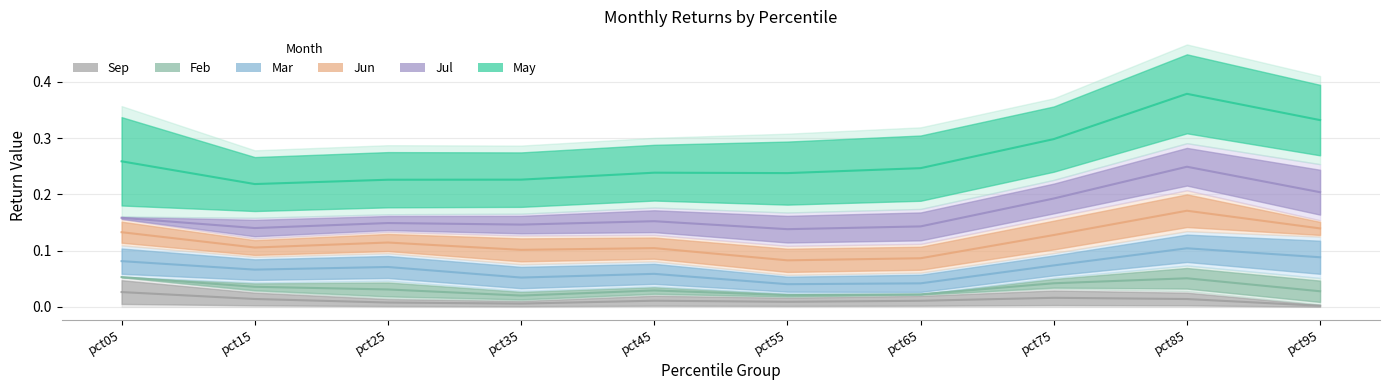

Reading left to right, extract all data points from this chart.

Sep: pct05=0.0	pct15=0.0	pct25=0.0	pct35=0.0	pct45=0.0	pct55=0.0	pct65=0.0	pct75=0.0	pct85=0.0	pct95=0.0
Feb: pct05=0.1	pct15=0.0	pct25=0.0	pct35=0.0	pct45=0.0	pct55=0.0	pct65=0.0	pct75=0.0	pct85=0.1	pct95=0.0
Mar: pct05=0.1	pct15=0.1	pct25=0.1	pct35=0.1	pct45=0.1	pct55=0.0	pct65=0.0	pct75=0.1	pct85=0.1	pct95=0.1
Jun: pct05=0.1	pct15=0.1	pct25=0.1	pct35=0.1	pct45=0.1	pct55=0.1	pct65=0.1	pct75=0.1	pct85=0.2	pct95=0.1
Jul: pct05=0.2	pct15=0.1	pct25=0.1	pct35=0.1	pct45=0.2	pct55=0.1	pct65=0.1	pct75=0.2	pct85=0.2	pct95=0.2
May: pct05=0.3	pct15=0.2	pct25=0.2	pct35=0.2	pct45=0.2	pct55=0.2	pct65=0.2	pct75=0.3	pct85=0.4	pct95=0.3